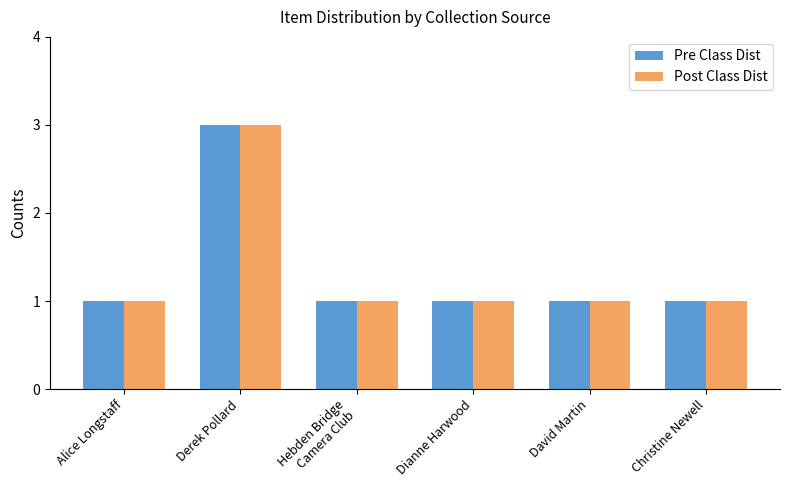

How many bars are there in each group?

2